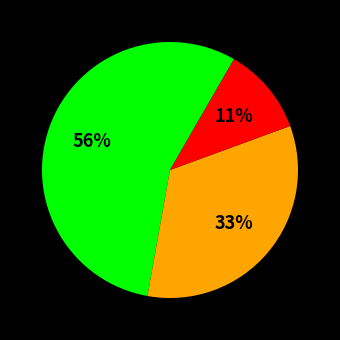

Is there any slice that represents more than half of the pie?

Yes